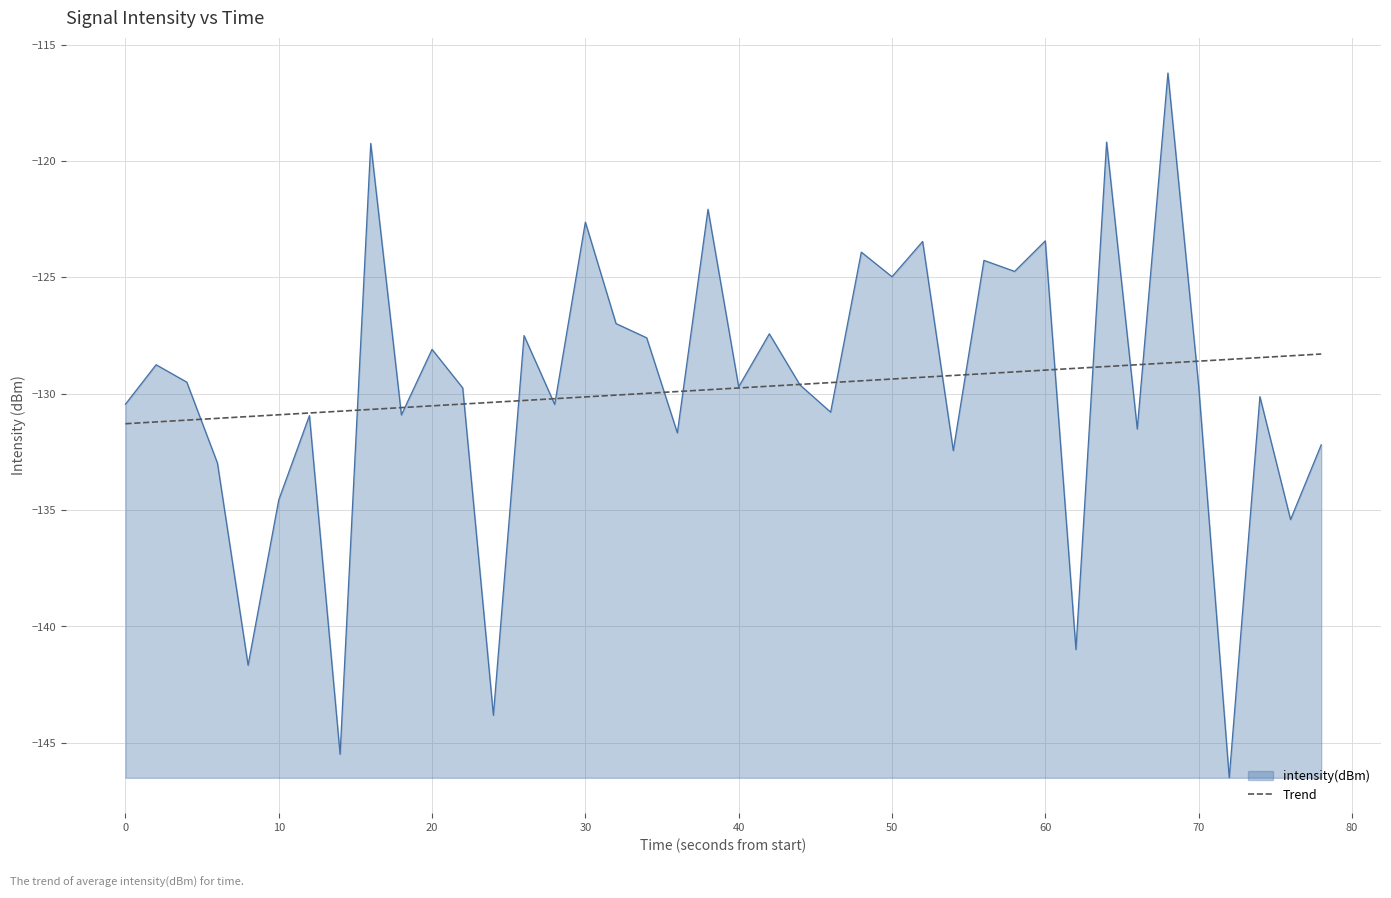

What is the difference between the second highest and second lowest values?

26.3